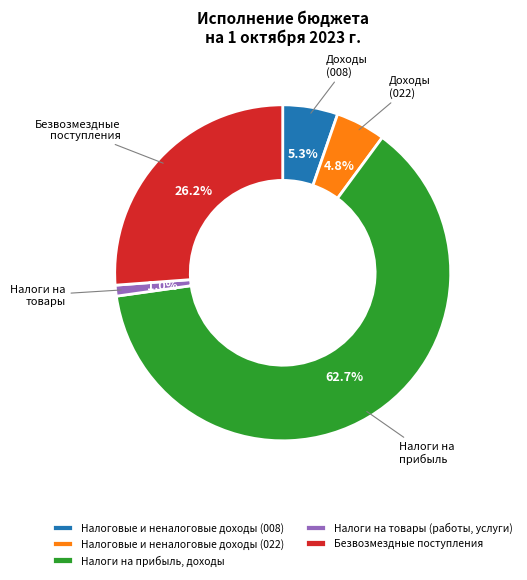

Is there a majority slice in this chart?

Yes